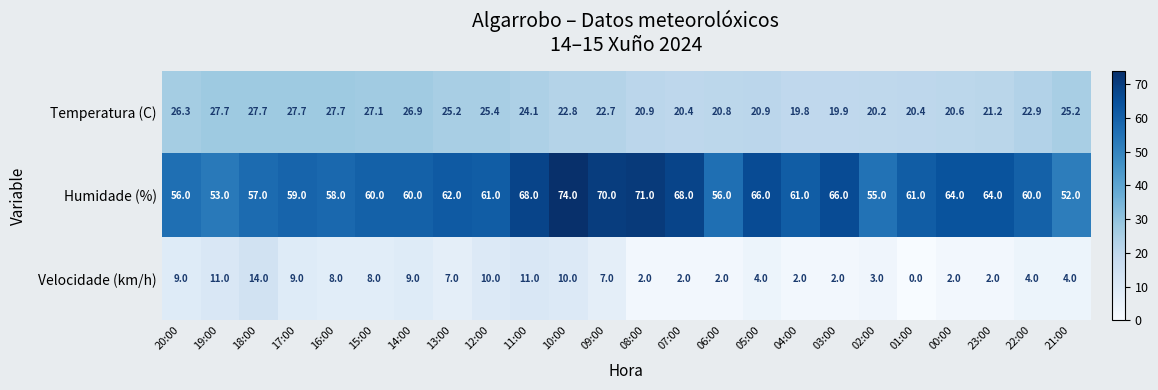

At which category is the sum across all series the highest?

10:00